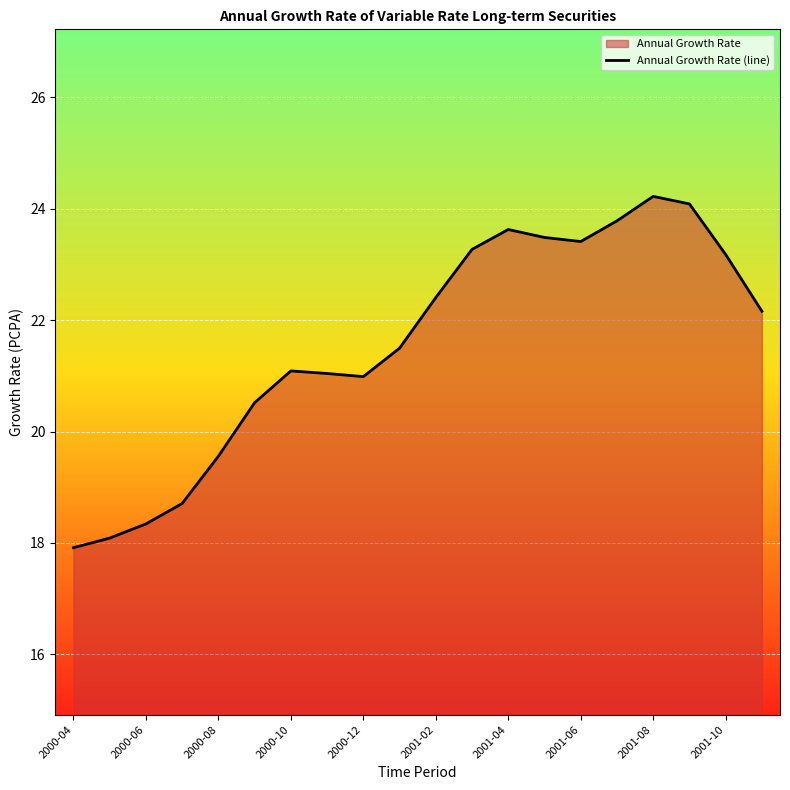

True or false: the data shows 23.4 at 2001-06.

True